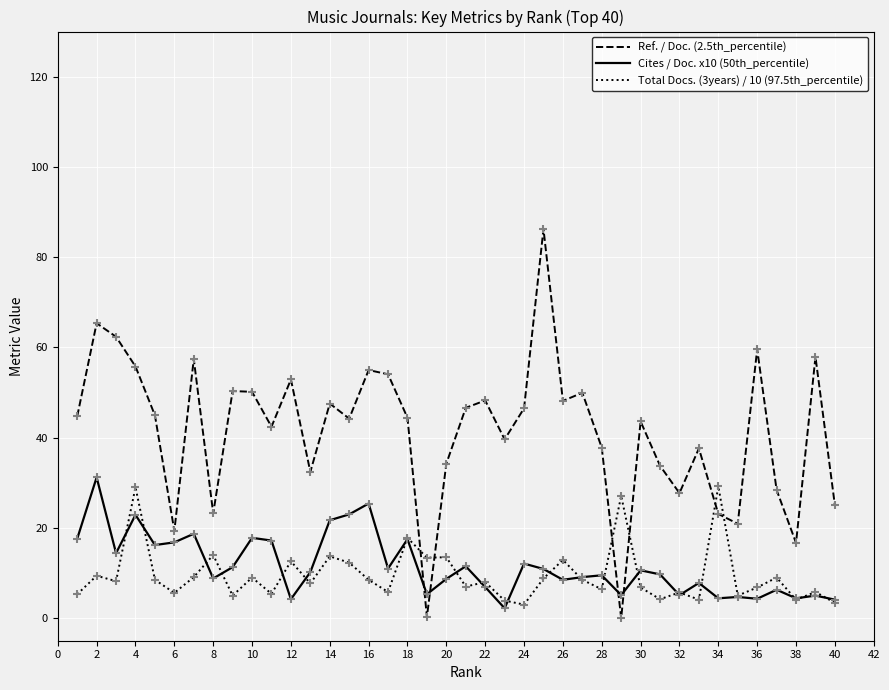

At how many categories does at least one series exceed 68?

1